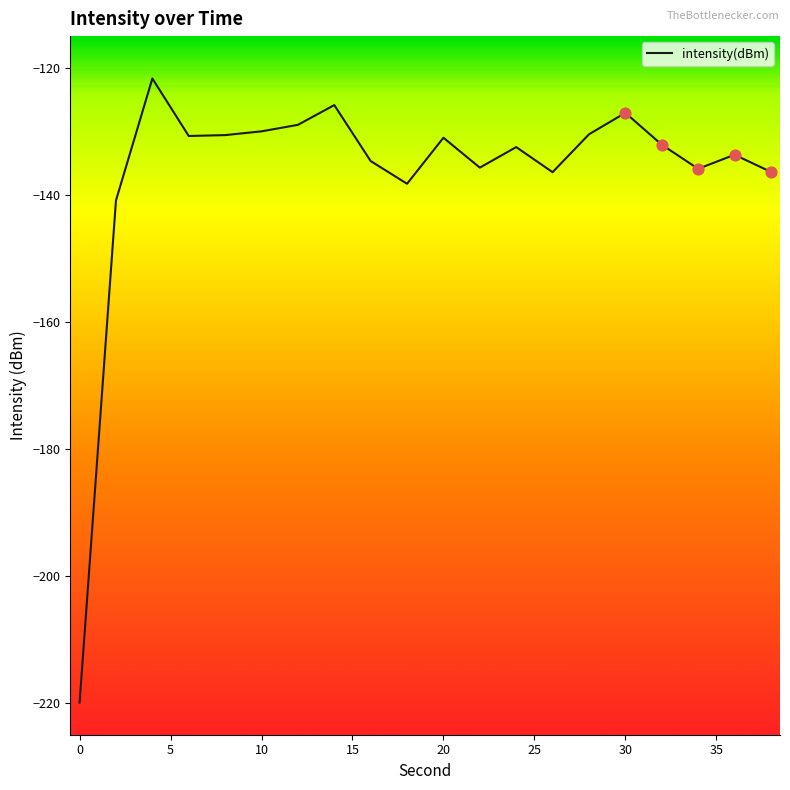

What is the greatest value displayed?

-121.7